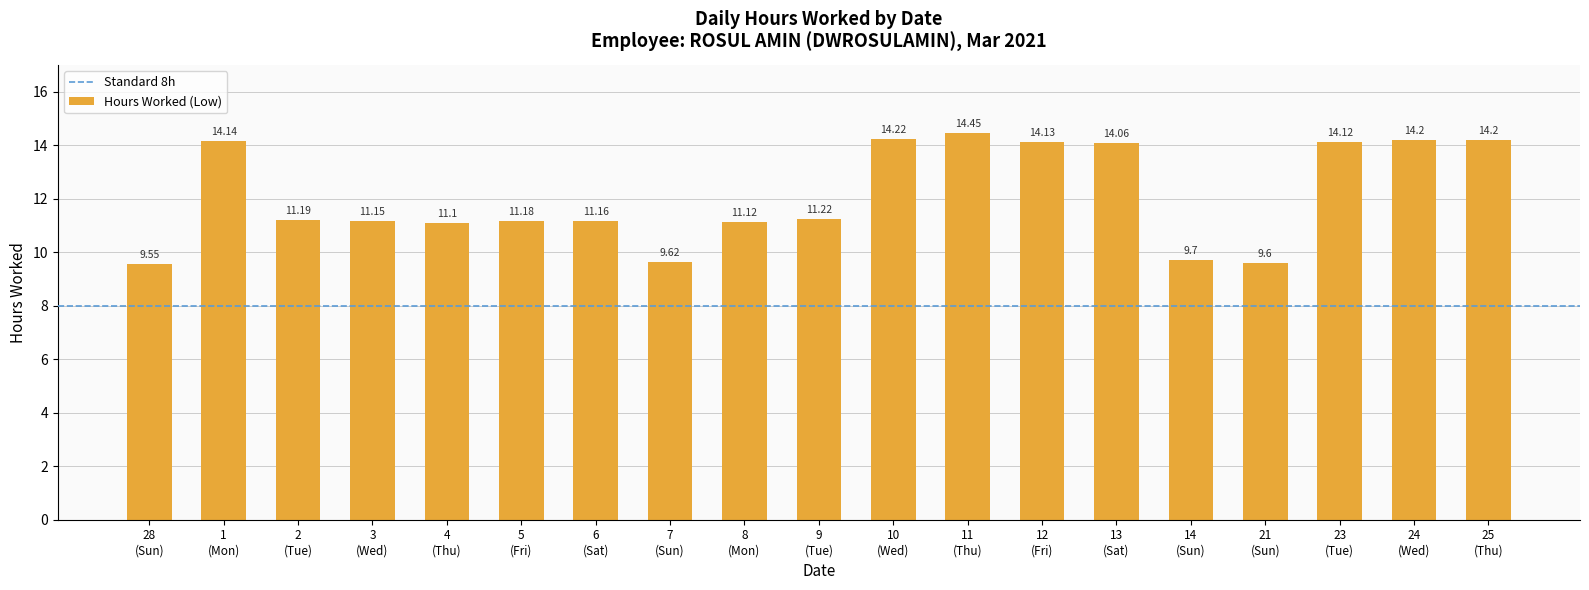

What is the sum of all values?

230.1